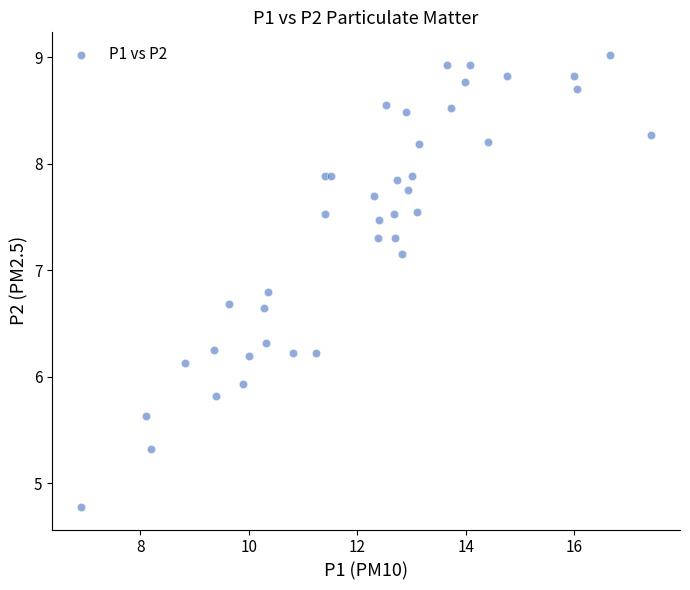

What is the range of X values (max minus min)?

10.5